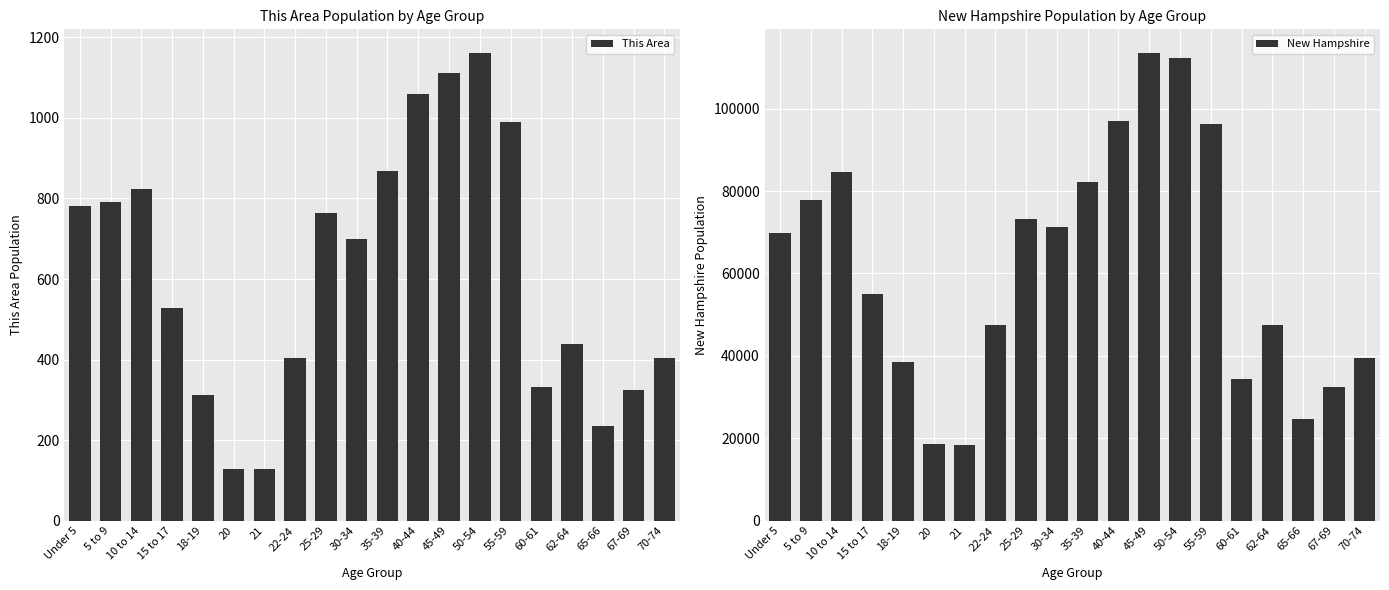

Read the This Area value at 30-34, to the nearest 10.

700